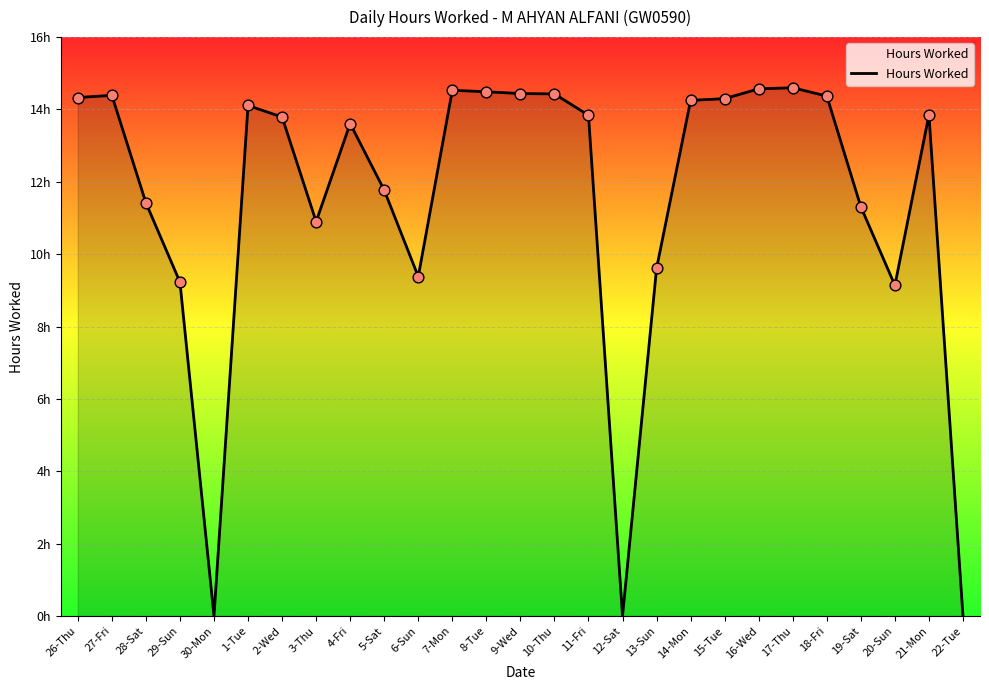

Between 21-Mon and 26-Thu, which is larger?

26-Thu